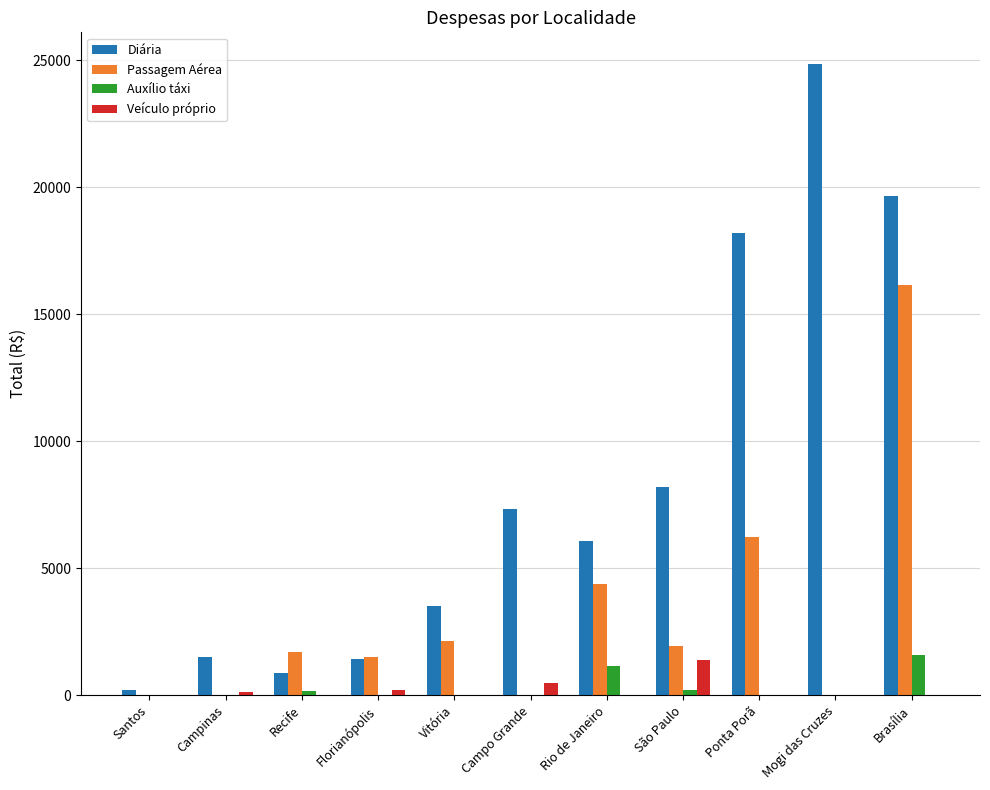

Is it true that Auxílio táxi equals 1161.5 at Rio de Janeiro?

True